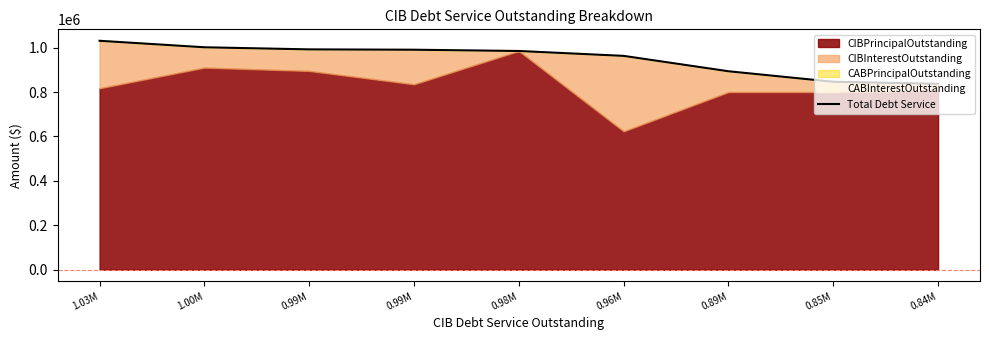

Which category has the lowest value across all series?

0.84M